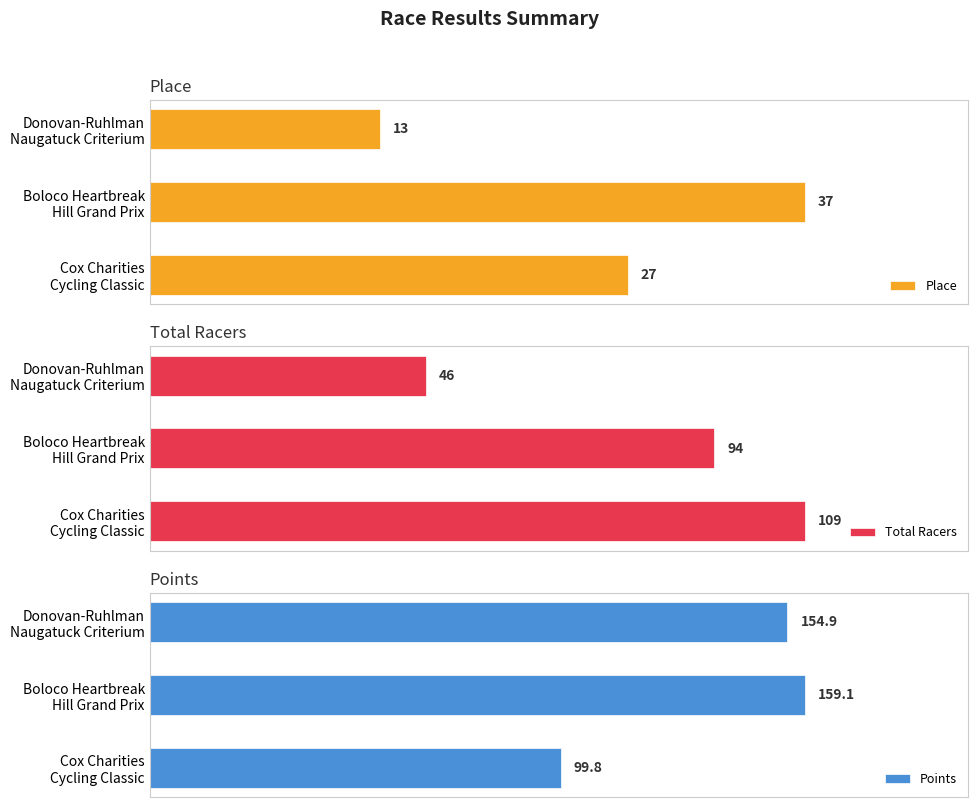

What is the difference between the second highest and minimum values in the Total Racers series?

48.0